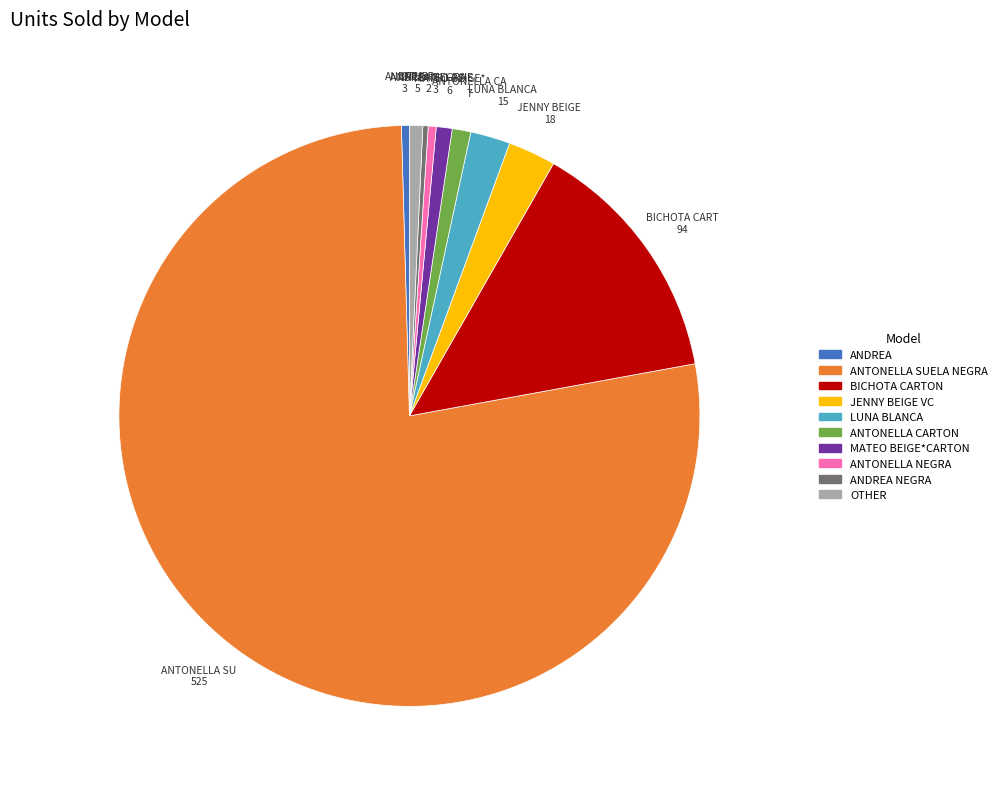

What is the largest slice in the pie chart?

ANTONELLA SUELA NEGRA